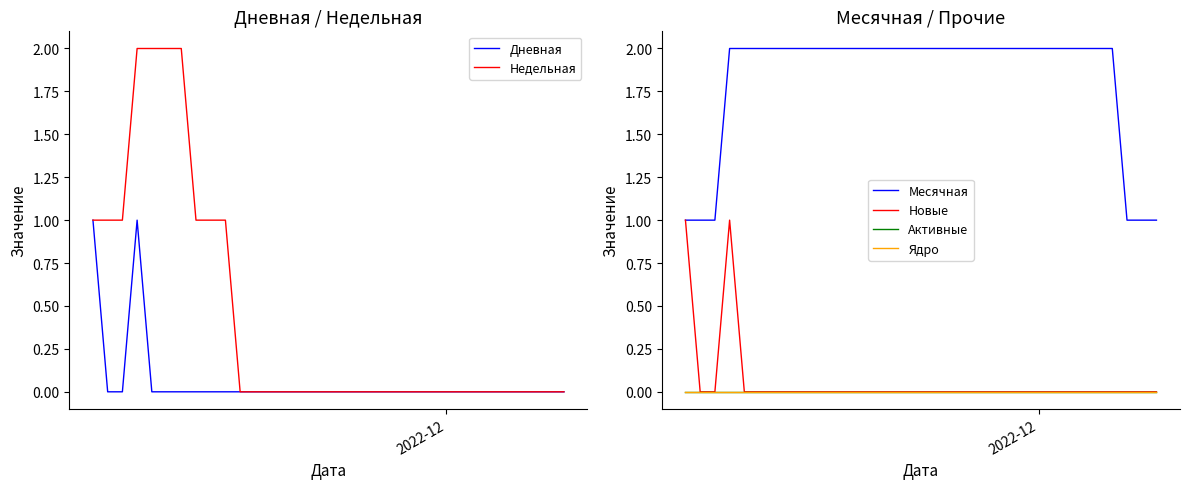

Reading left to right, what are all the values shown in this chart?

Дневная: 1	0	0	1	0	0	0	0	0	0	0	0	0	0	0	0	0	0	0	0	0	0	0	0	0	0	0	0	0	0	0	0	0
Недельная: 1	1	1	2	2	2	2	1	1	1	0	0	0	0	0	0	0	0	0	0	0	0	0	0	0	0	0	0	0	0	0	0	0
Месячная: 1	1	1	2	2	2	2	2	2	2	2	2	2	2	2	2	2	2	2	2	2	2	2	2	2	2	2	2	2	2	1	1	1
Новые: 1	0	0	1	0	0	0	0	0	0	0	0	0	0	0	0	0	0	0	0	0	0	0	0	0	0	0	0	0	0	0	0	0
Активные: 0	0	0	0	0	0	0	0	0	0	0	0	0	0	0	0	0	0	0	0	0	0	0	0	0	0	0	0	0	0	0	0	0
Ядро: 0	0	0	0	0	0	0	0	0	0	0	0	0	0	0	0	0	0	0	0	0	0	0	0	0	0	0	0	0	0	0	0	0